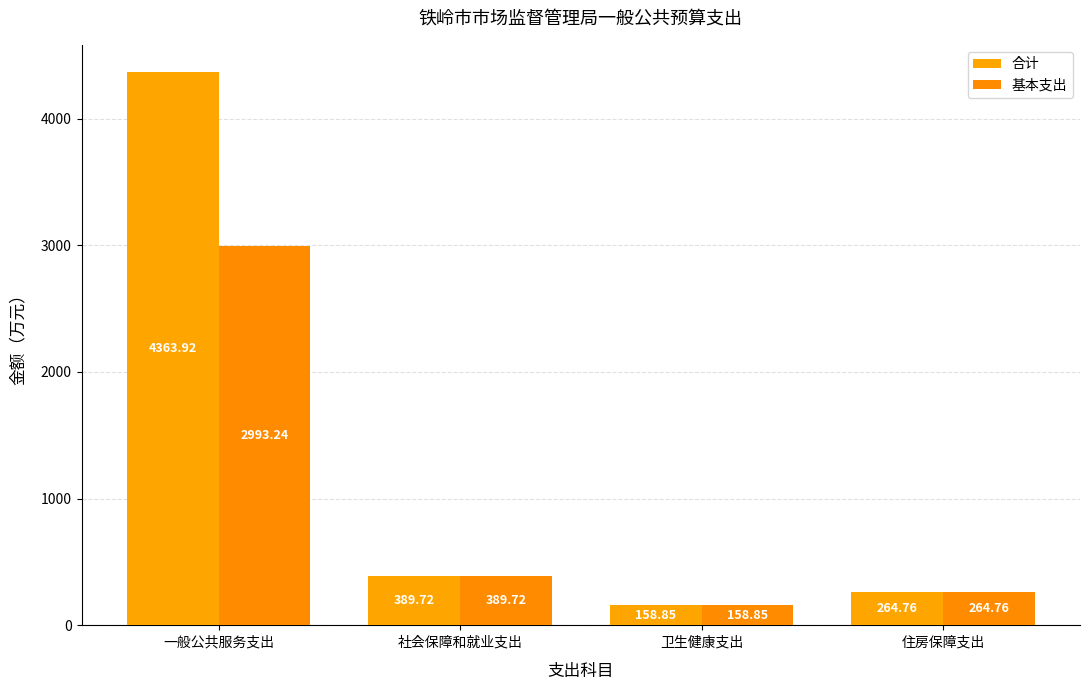

At which label does 合计 reach its minimum?

卫生健康支出